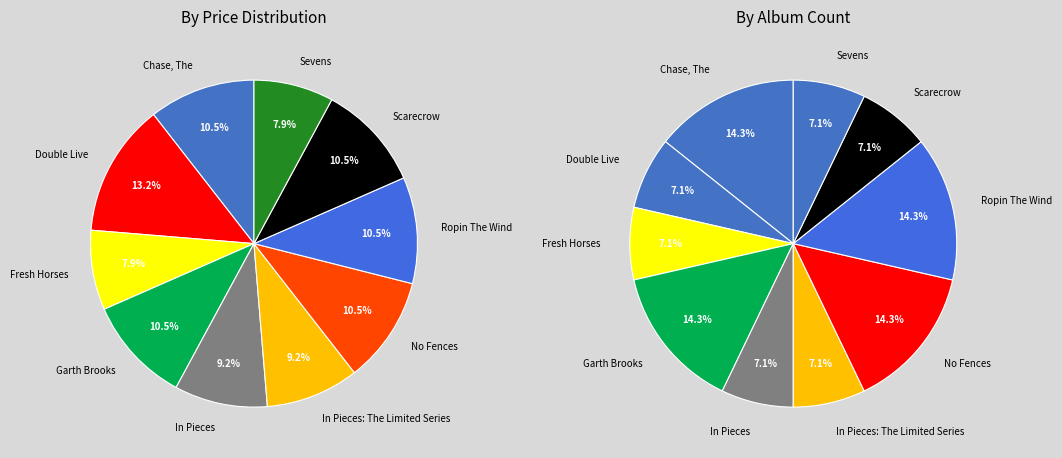

Combined, what portion of the pie is Fresh Horses and Double Live?

21.1%